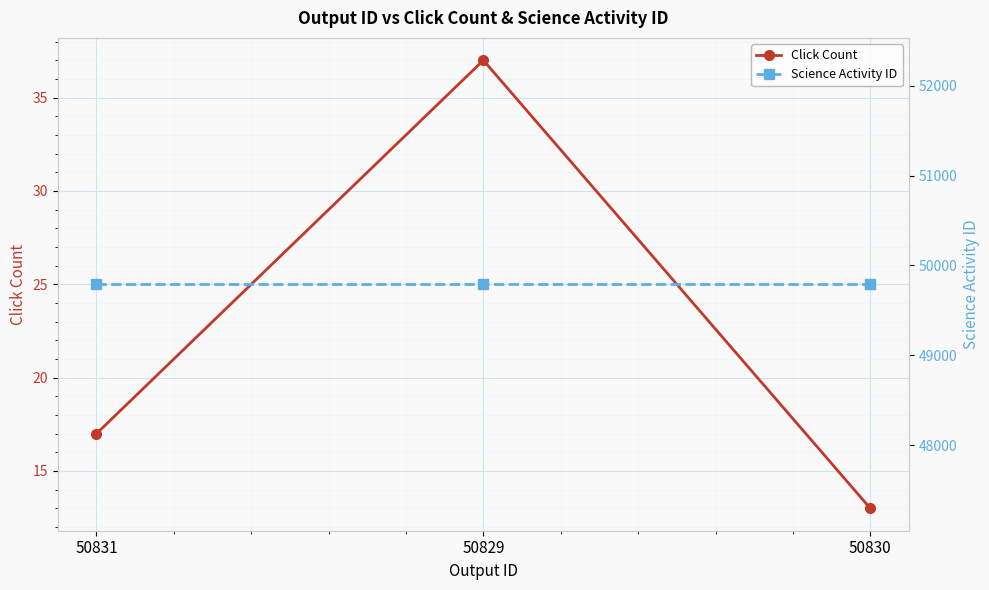

What is the approximate value of Click Count at 50831, to the nearest 10?

20